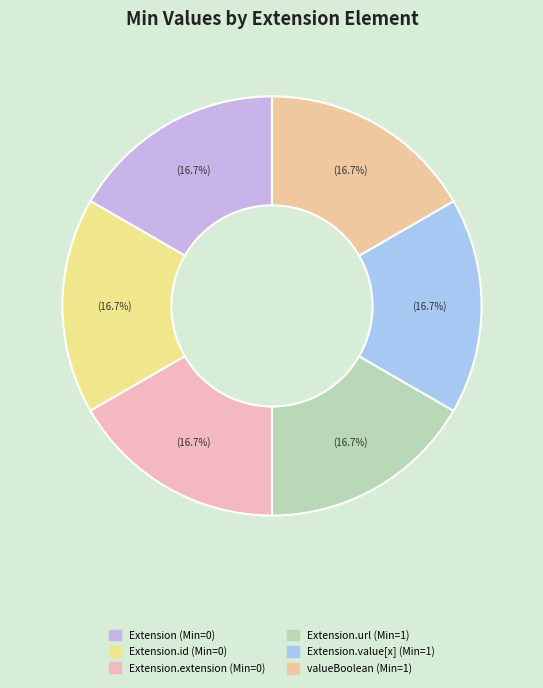

How many segments does this pie chart have?

6